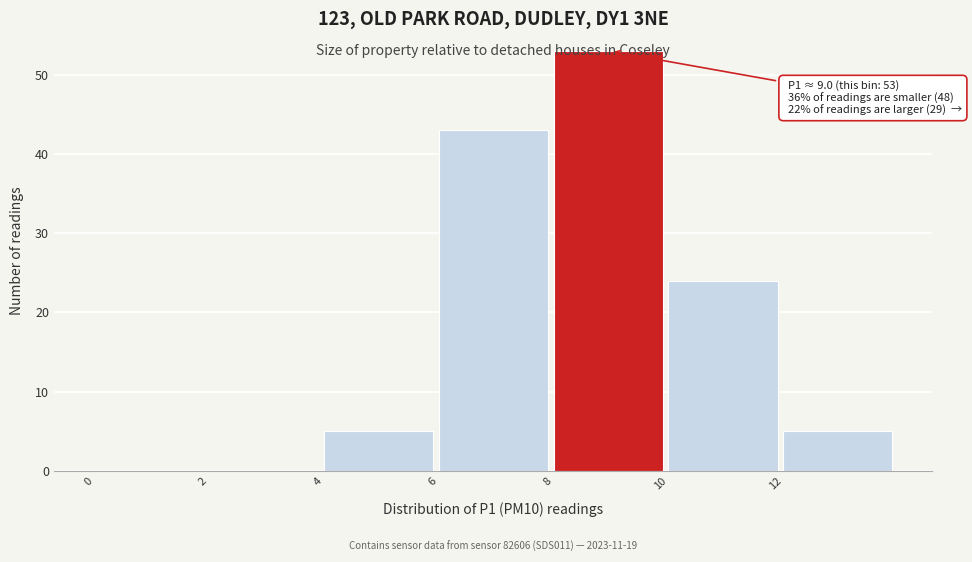

Which range on the x-axis has the tallest bar?

8 to 10